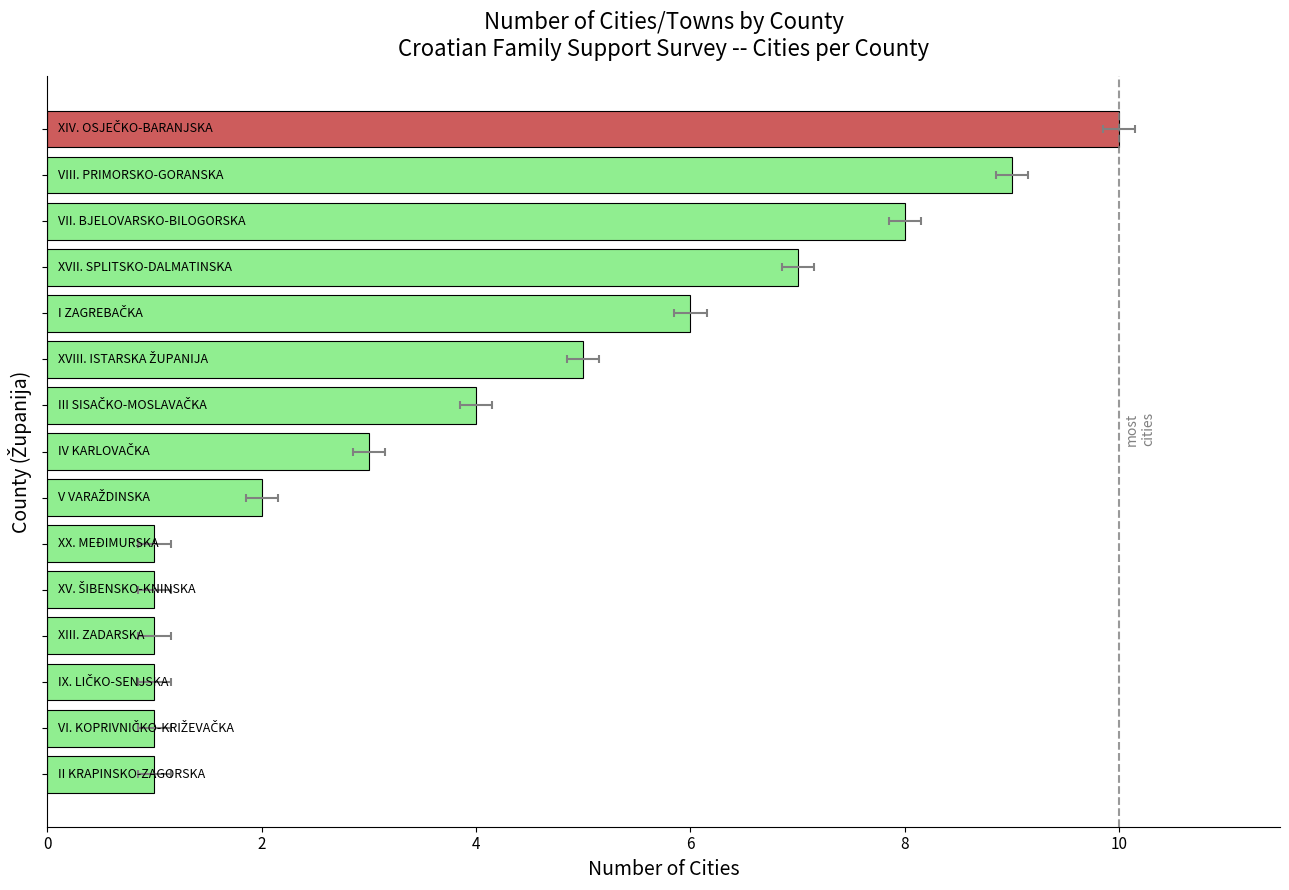

How many bars are there in total?

15